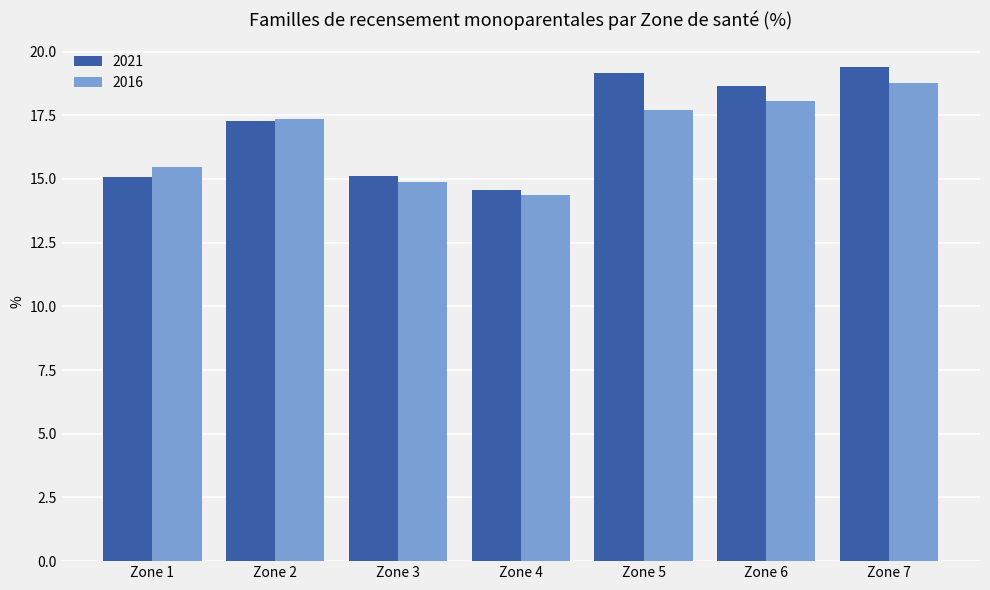

Is it true that 2021 equals 26.7 at Zone 7?

False